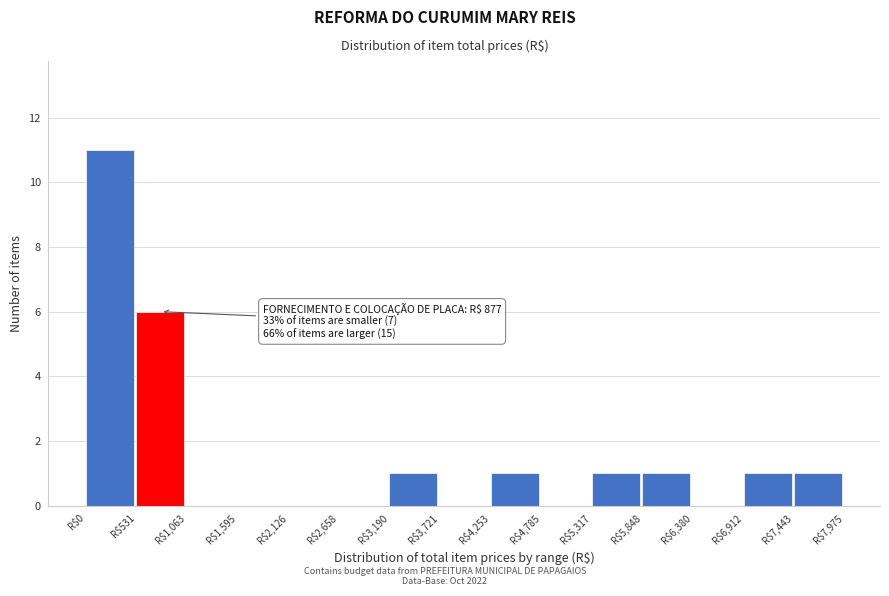

Which range on the x-axis has the tallest bar?

0 to 500